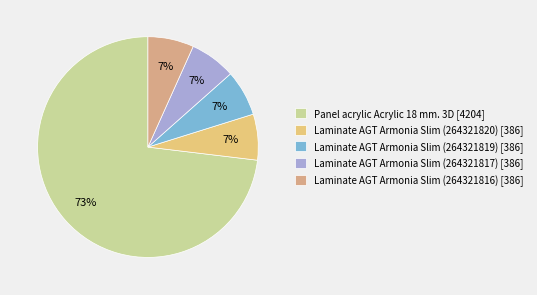

Count the number of slices in the pie.

5